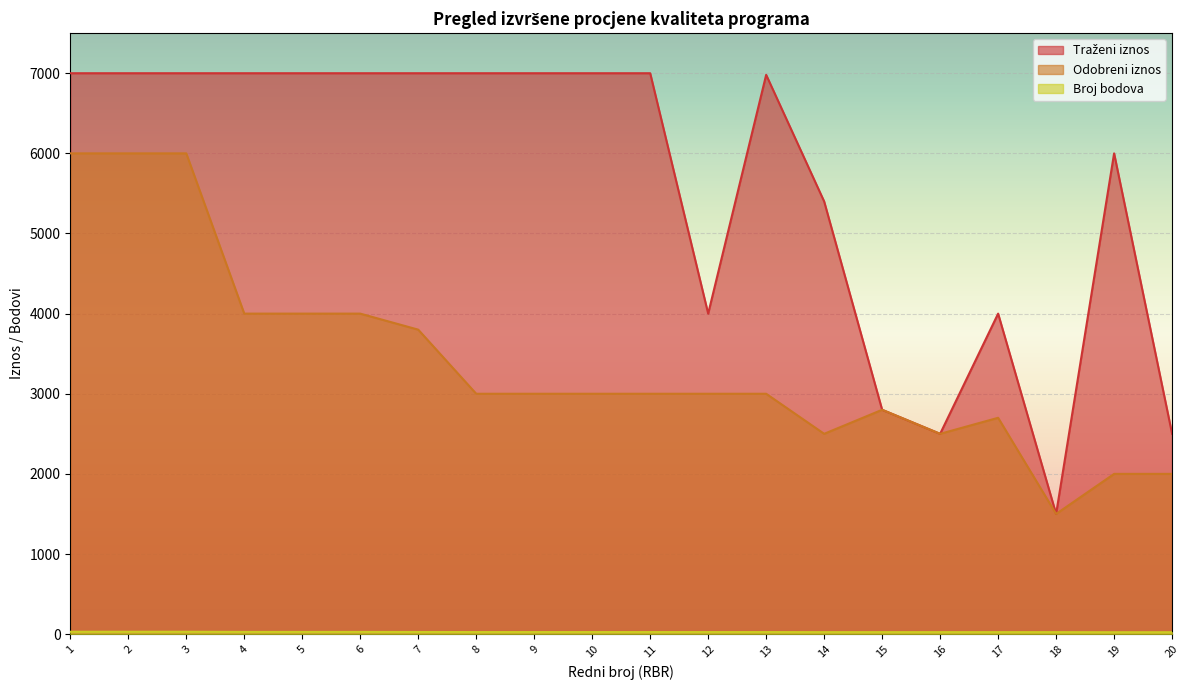

The Odobreni iznos series shows 4000 at 6. True or false?

True